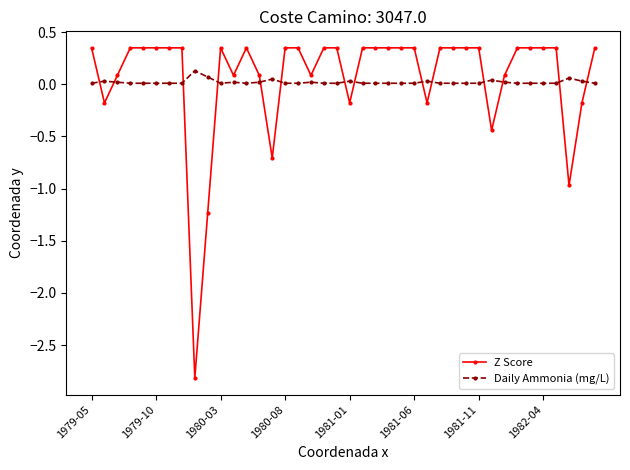

Count the number of categories in the chart.

40